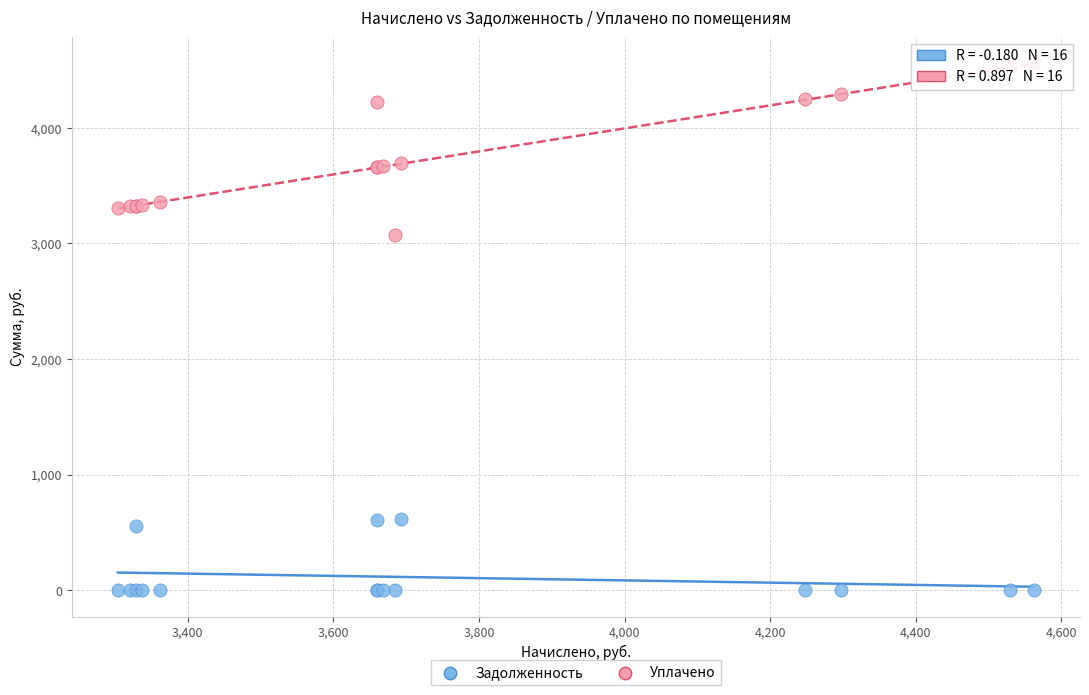

What is the X range (max minus min) for the scatter plot?

1258.6